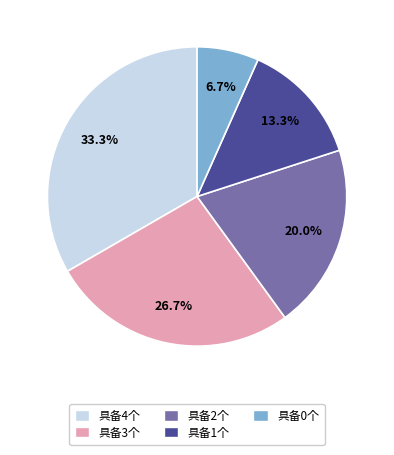

The 具备0个 slice represents 21% of the pie. True or false?

False